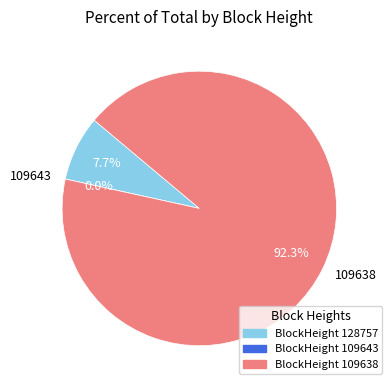

Count the number of slices in the pie.

3